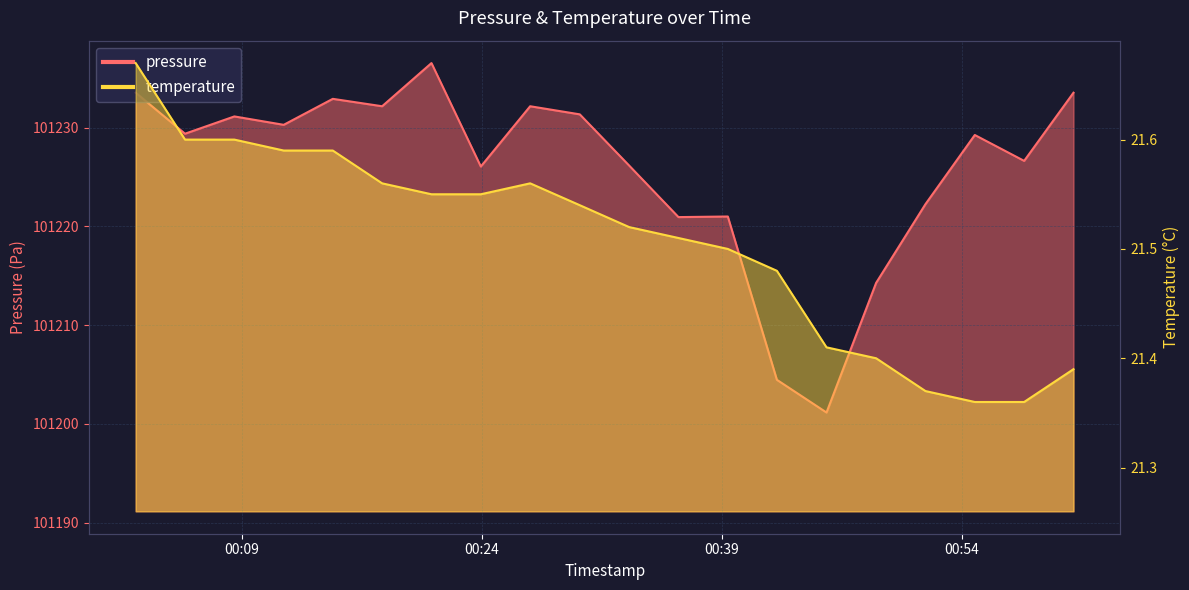

Which series has the widest spread of values?

pressure